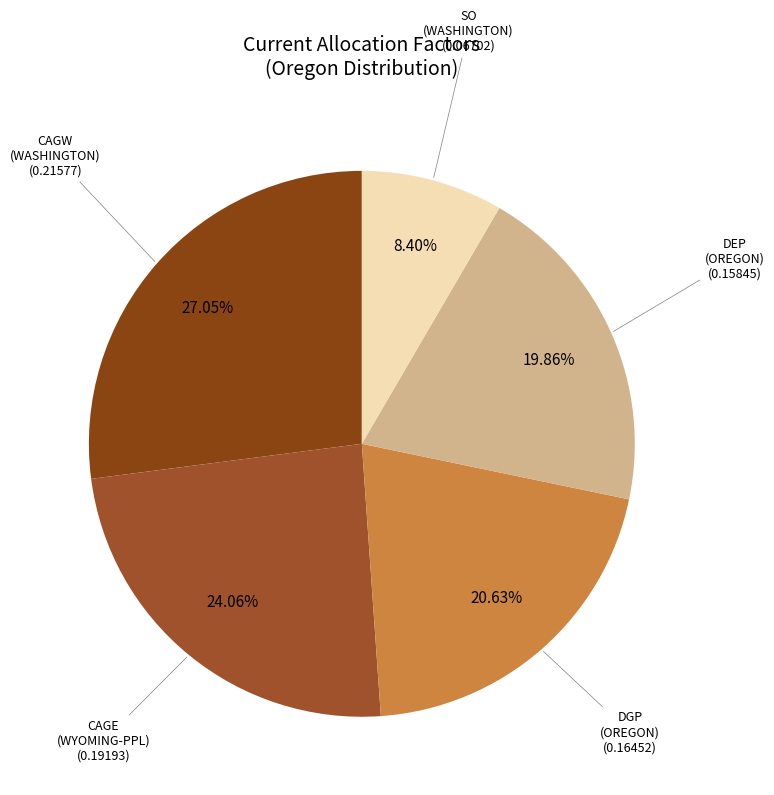

Do CAGW (WASHINGTON) and SO (WASHINGTON) together represent more than half of the pie?

No